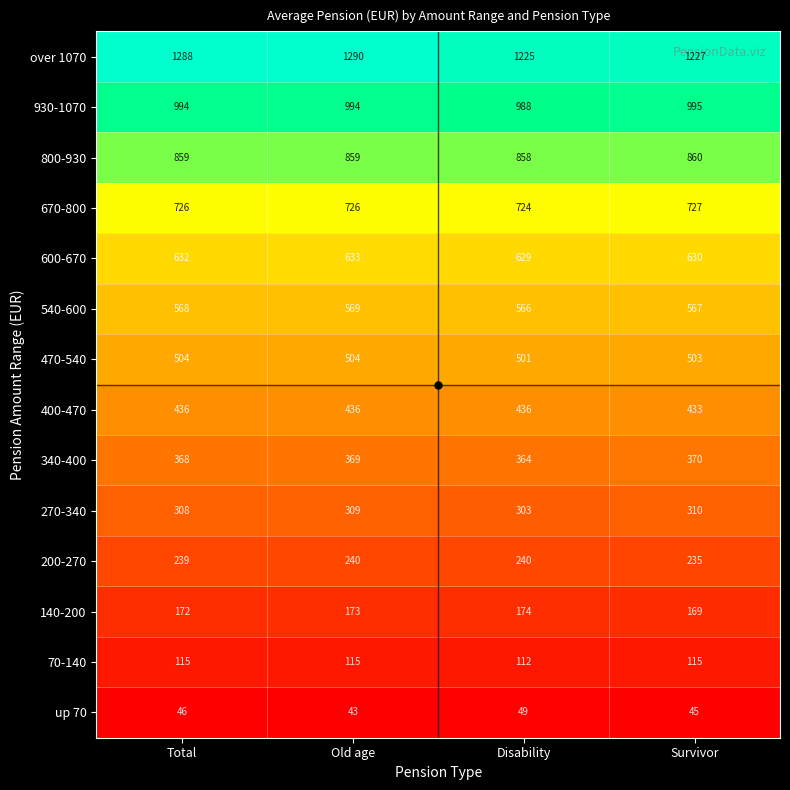

Count the number of data series in this chart.

14